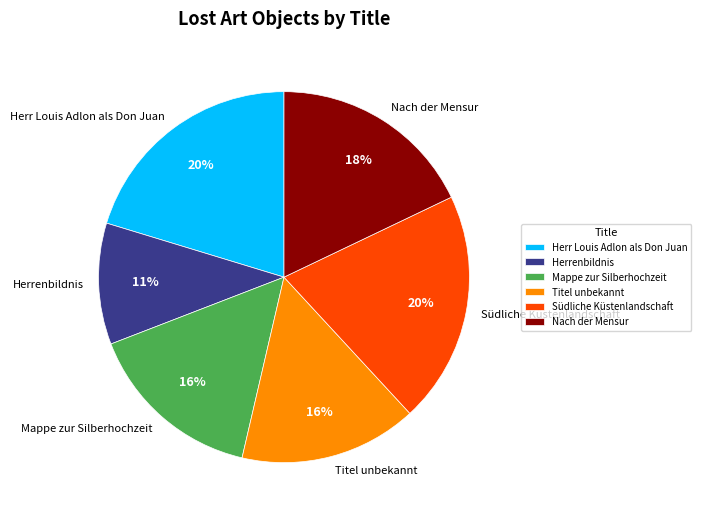

Combined, do Herrenbildnis and Titel unbekannt account for over 50%?

No